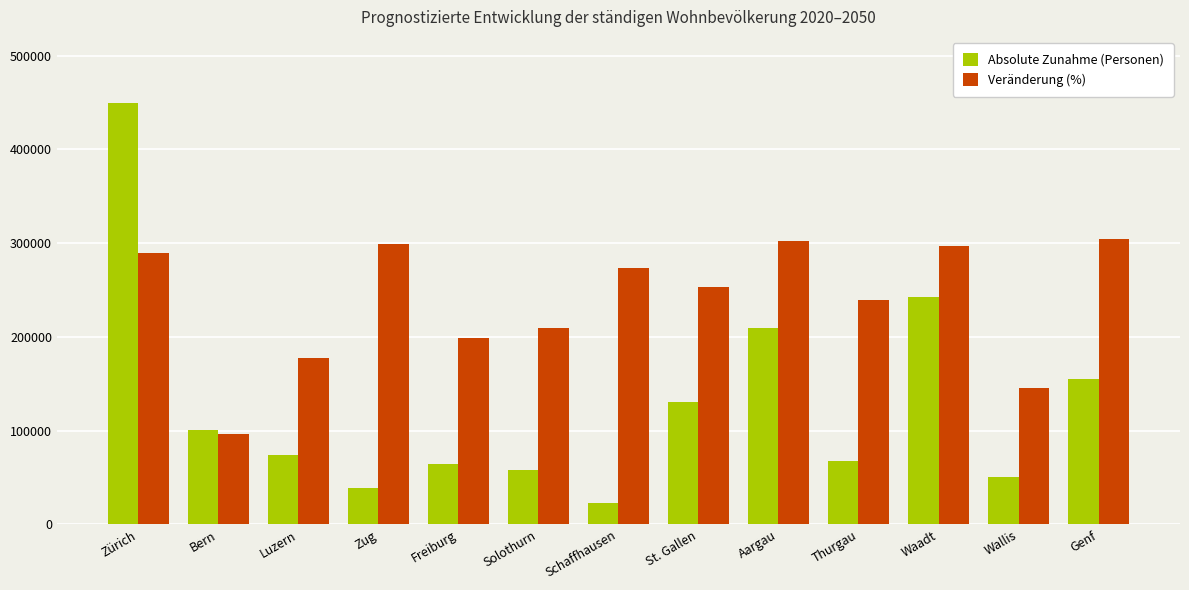

What is the difference between the Absolute Zunahme (Personen) values at Bern and Thurgau?

33092.0